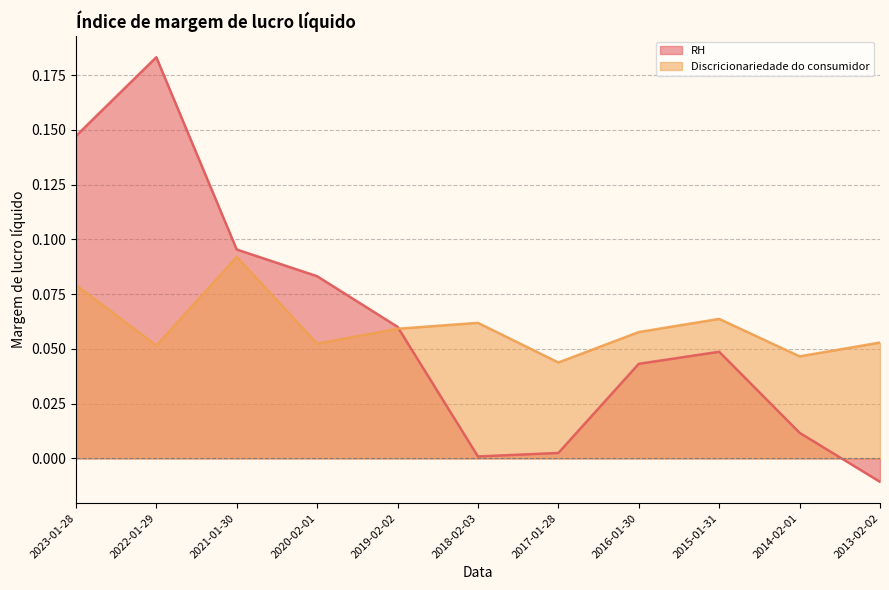

Between which two adjacent categories do RH and Discricionariedade do consumidor first intersect?

2019-02-02 and 2018-02-03